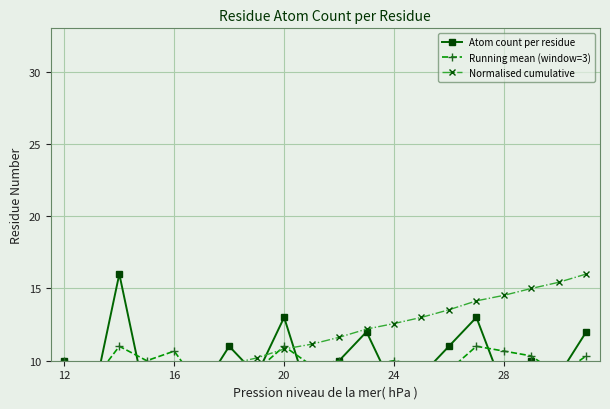

True or false: Running mean (window=3) has more than 2 points higher than both neighbors.

True